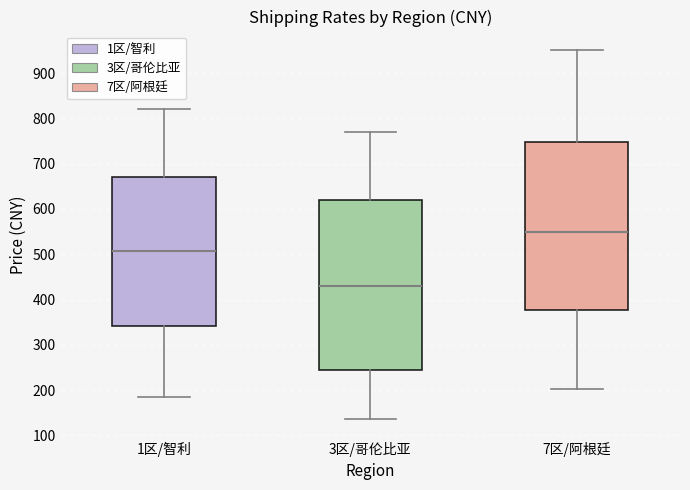

Reading left to right, read every box against the y-axis: the position of its median line, the range the box covers, and the ends of its whiskers. The values are not printed on the chart, so give them approximately, as read against the axis.

1区/智利: median 510, box 340 to 670, whiskers 190 to 820
3区/哥伦比亚: median 430, box 240 to 620, whiskers 140 to 770
7区/阿根廷: median 550, box 380 to 750, whiskers 200 to 950